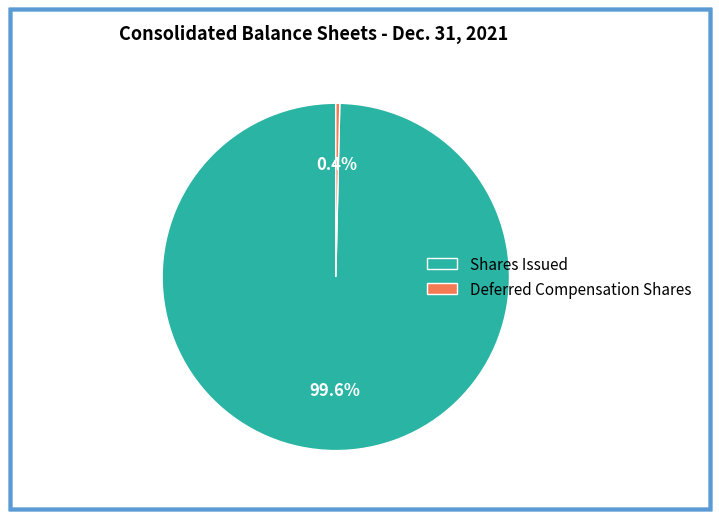

What is the ratio of the value at Shares Issued to the value at Deferred Compensation Shares?

272.3